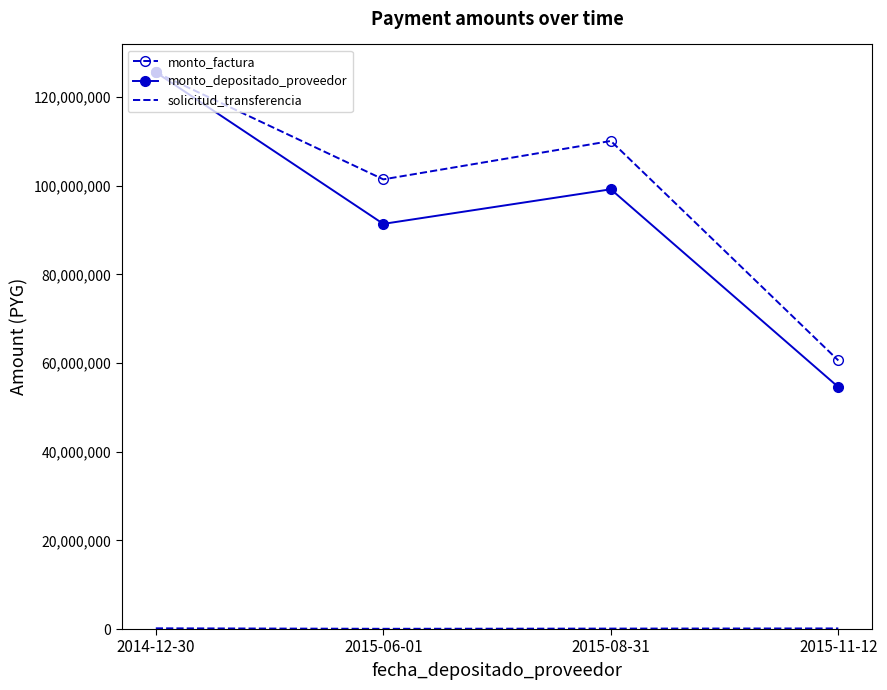

What is the sum of all monto_depositado_proveedor values?

370842203